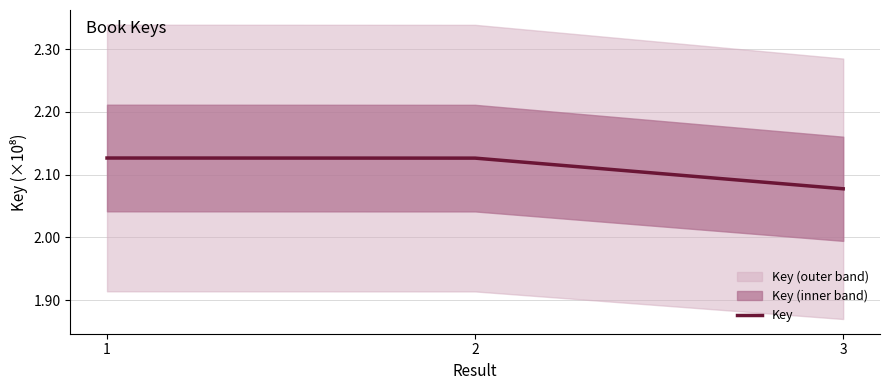

What is the value of the 1st point from the left?

212652086